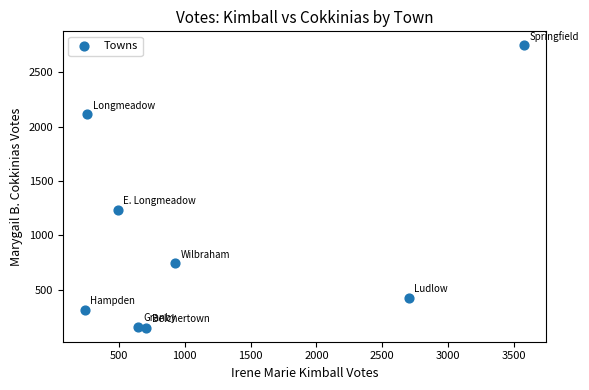

What Y value in the scatter plot is closest to 1449?

1235